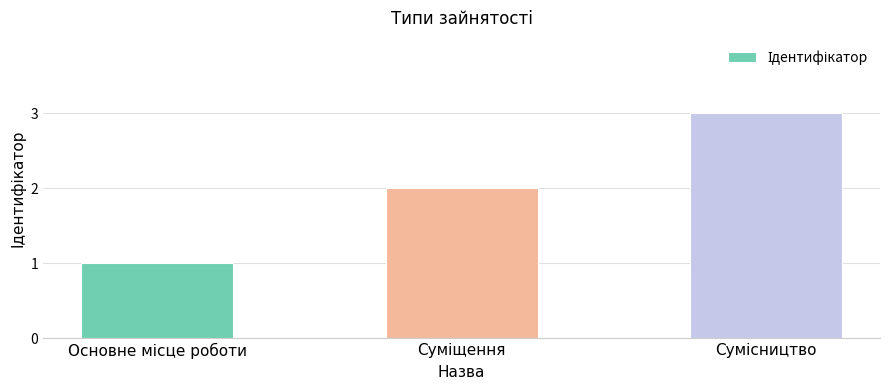

What is the sum of all values?

6